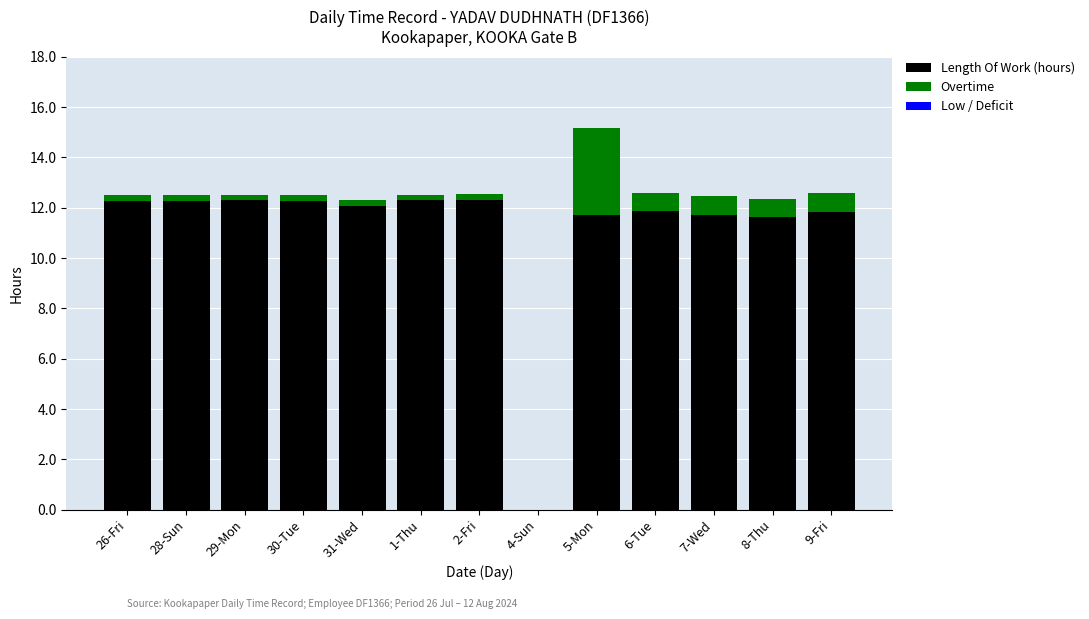

True or false: Length Of Work (hours) has a value of 18.1 at 30-Tue.

False